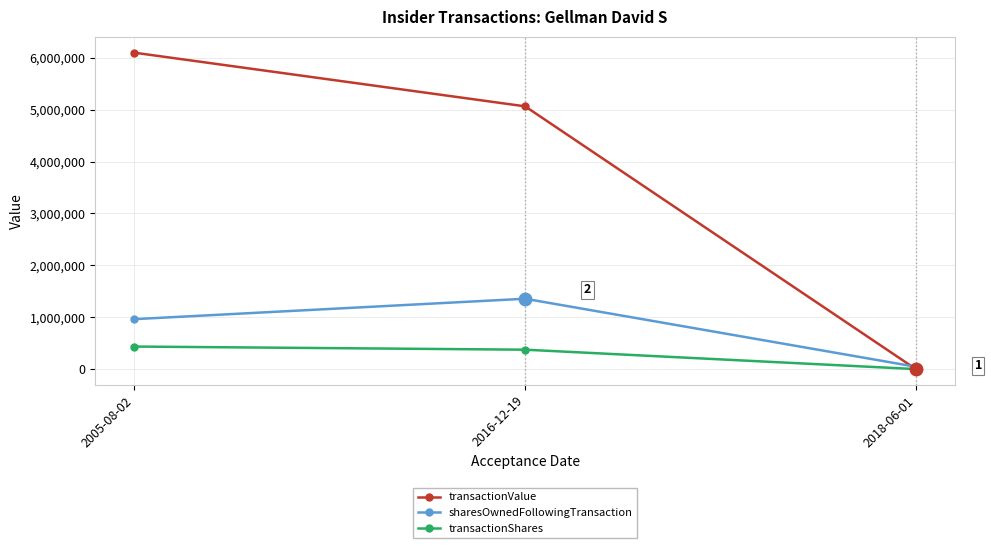

The value of sharesOwnedFollowingTransaction at 2016-12-19 is 2080756. True or false?

False